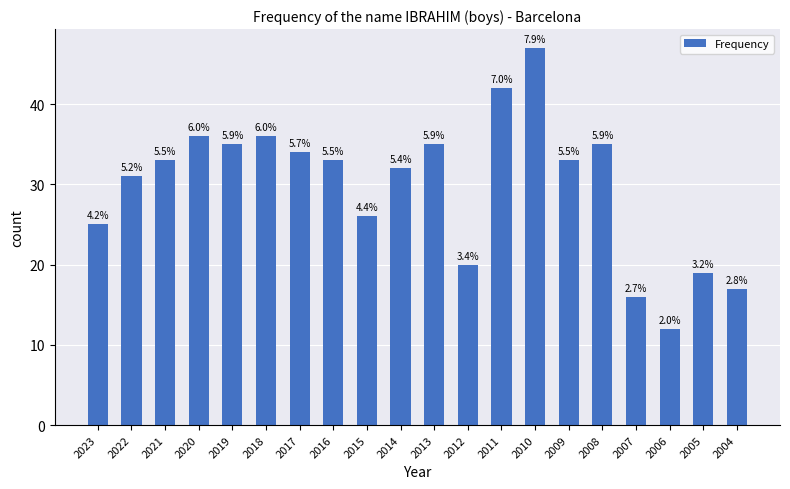

How many bars are there in total?

20